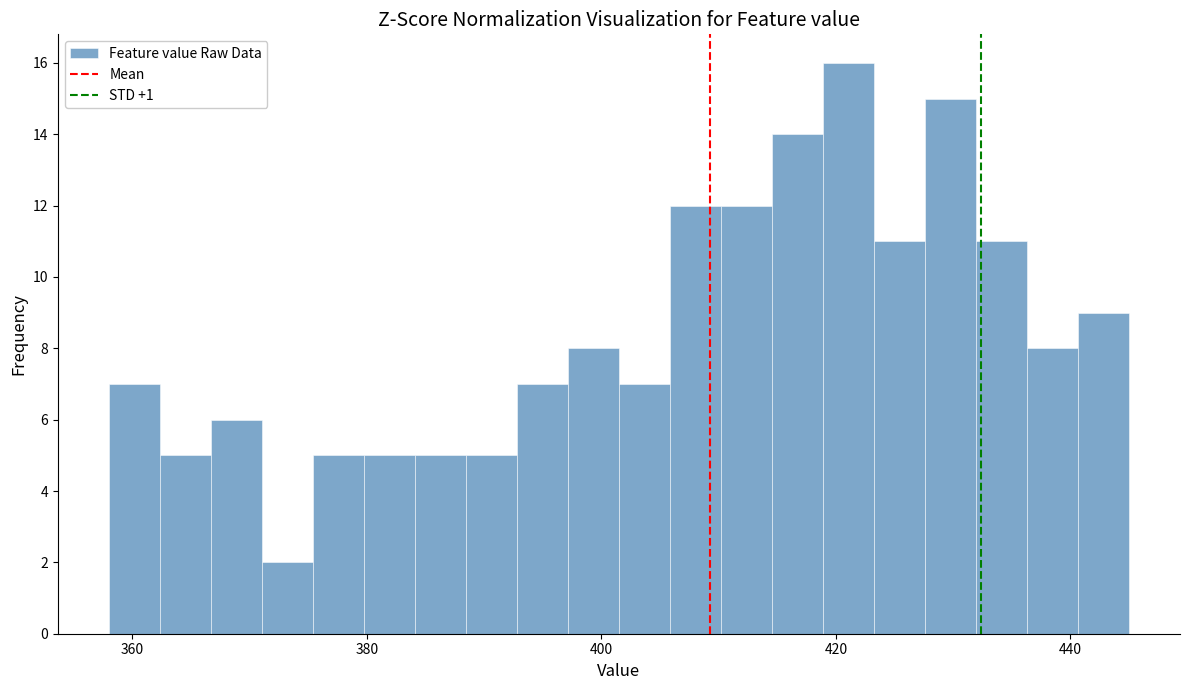

Around what value on the x-axis is the tallest bar? Give the approximate position of its centre, as read against the axis.

422